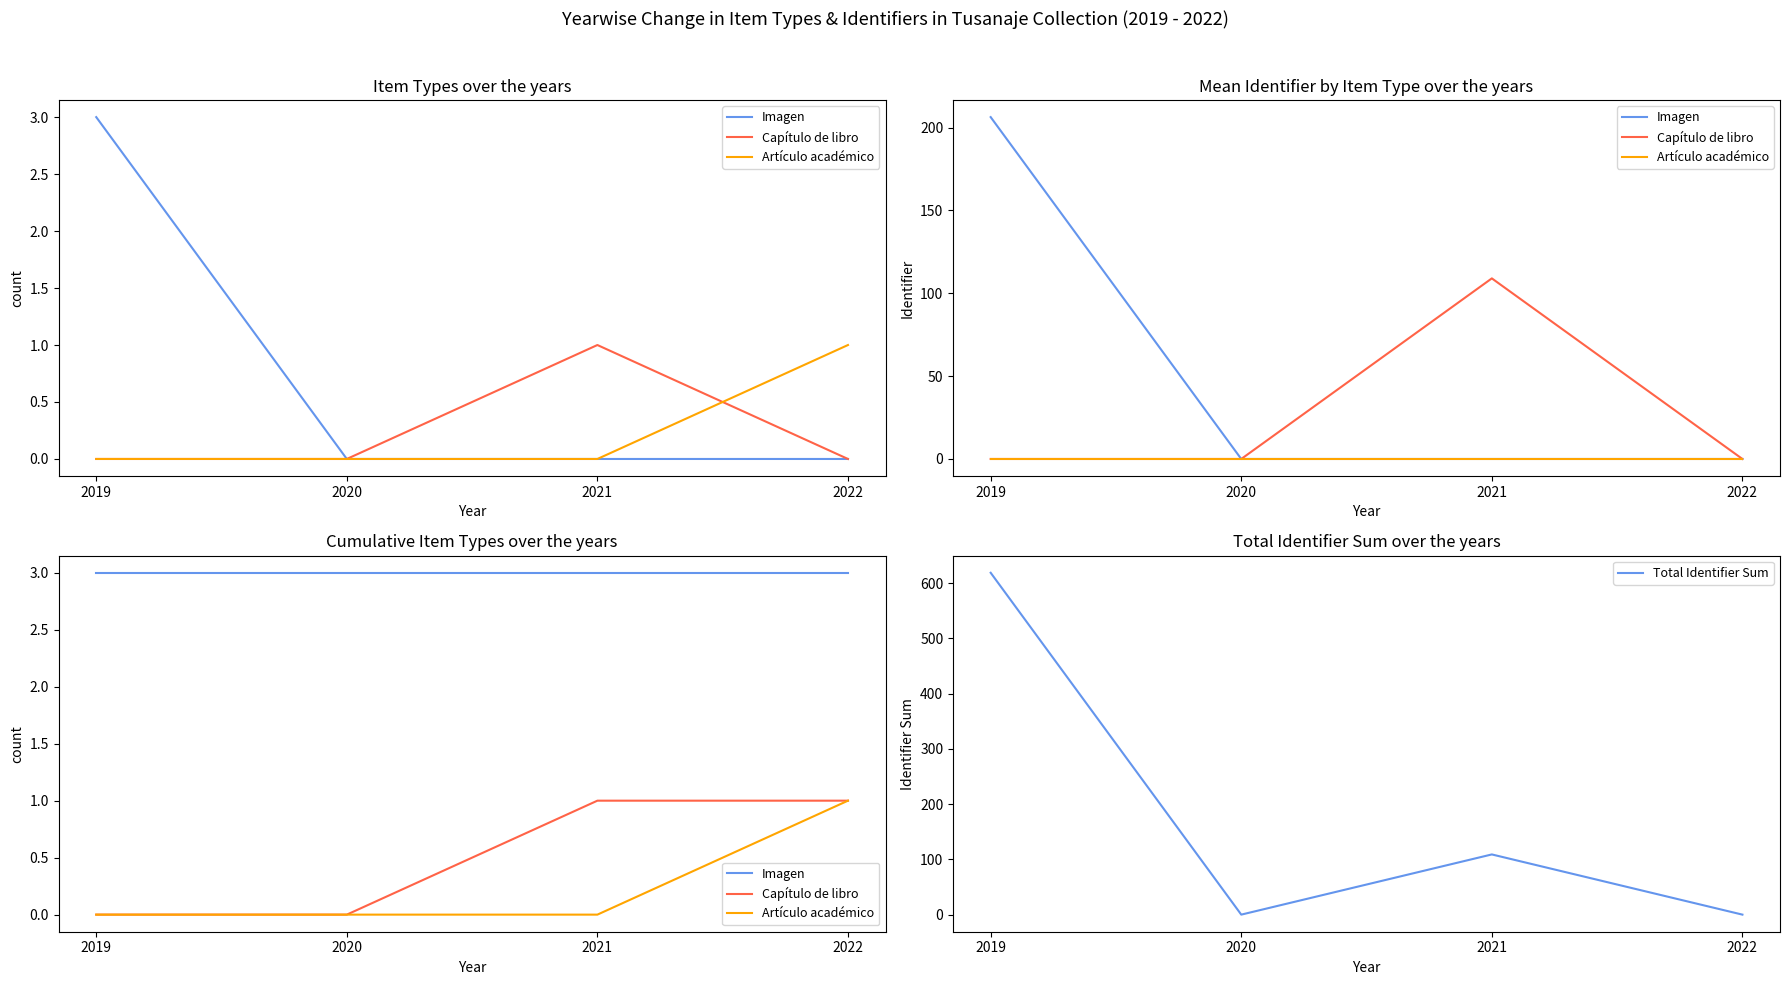

Is it true that Total Identifier Sum equals 109 at 2021?

True